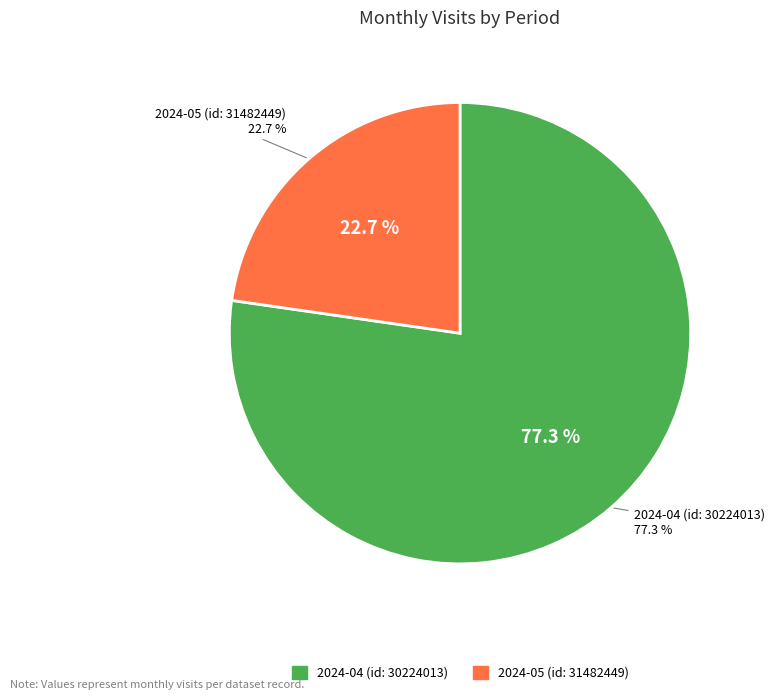

Is there any slice that represents more than half of the pie?

Yes